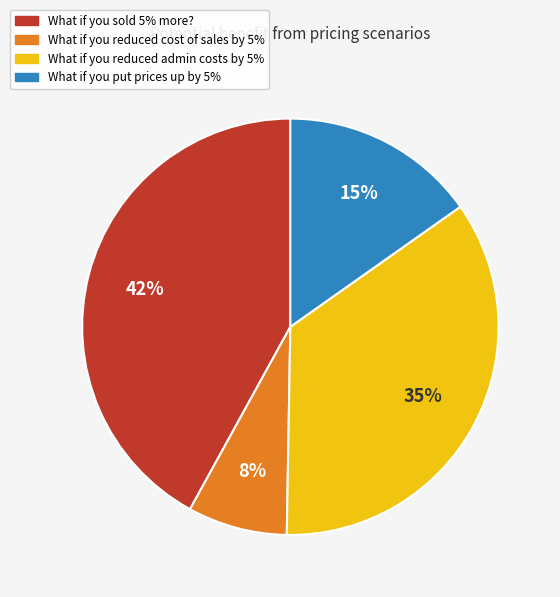

Is the sum of What if you sold 5% more? and What if you reduced admin costs by 5% greater than half?

Yes